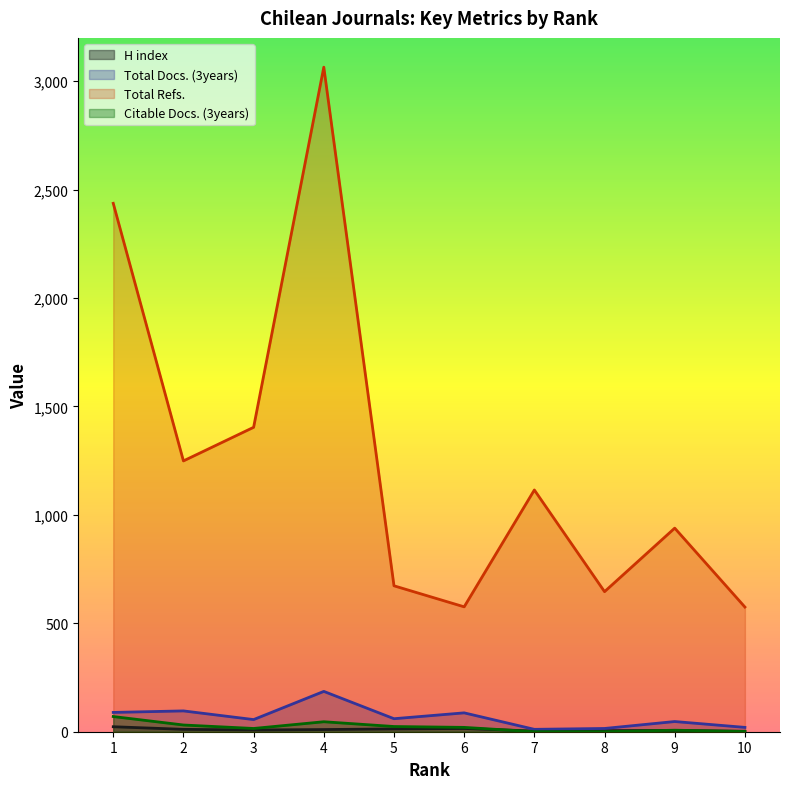

Which series has the largest range (max minus min)?

Total Refs.